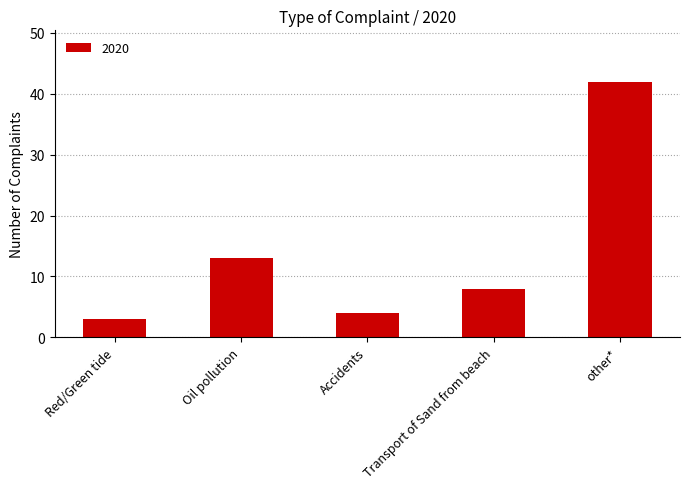

How many values are below 8?

2